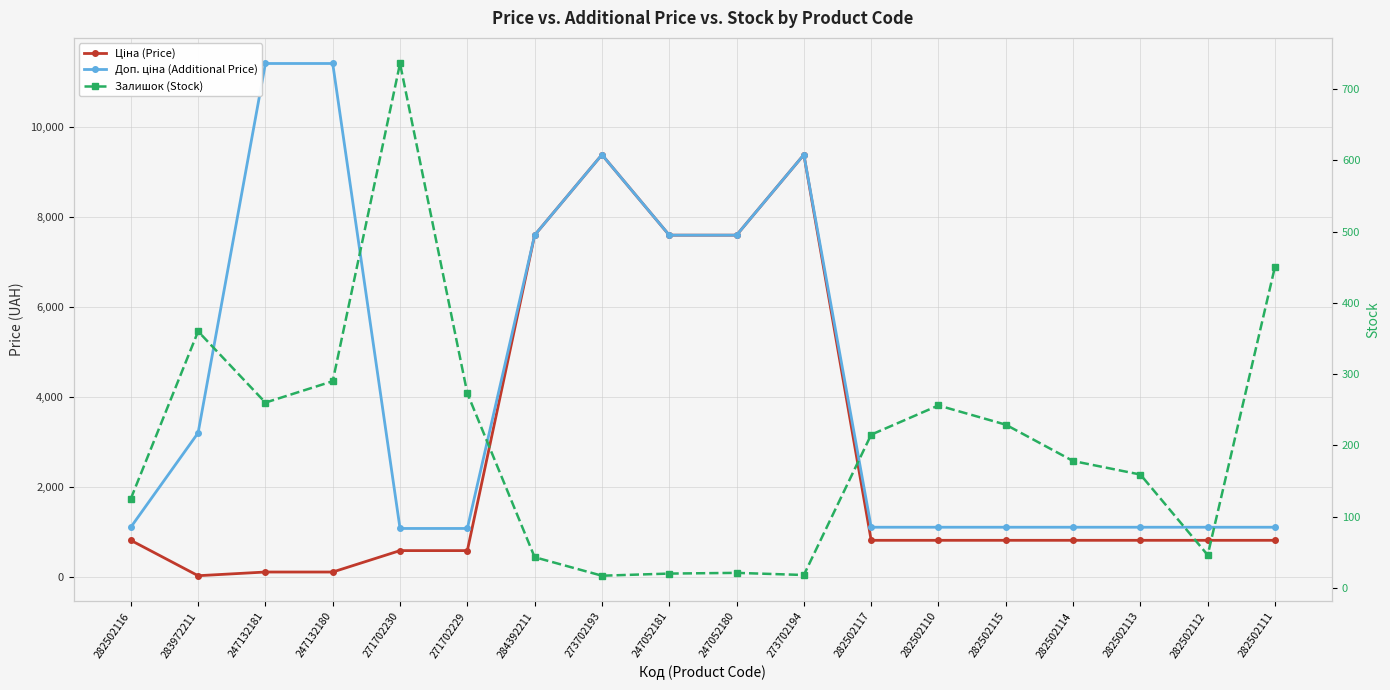

True or false: Доп. ціна (Additional Price) has more than 1 interior local peaks.

True